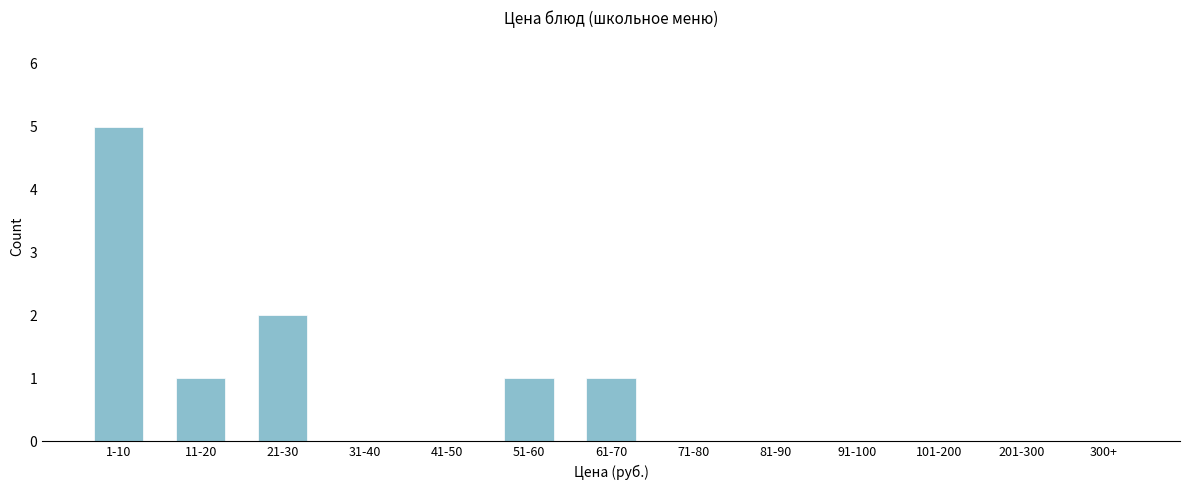

Reading left to right, extract all data points from this chart.

1-10=5	11-20=1	21-30=2	31-40=0	41-50=0	51-60=1	61-70=1	71-80=0	81-90=0	91-100=0	101-200=0	201-300=0	300+=0